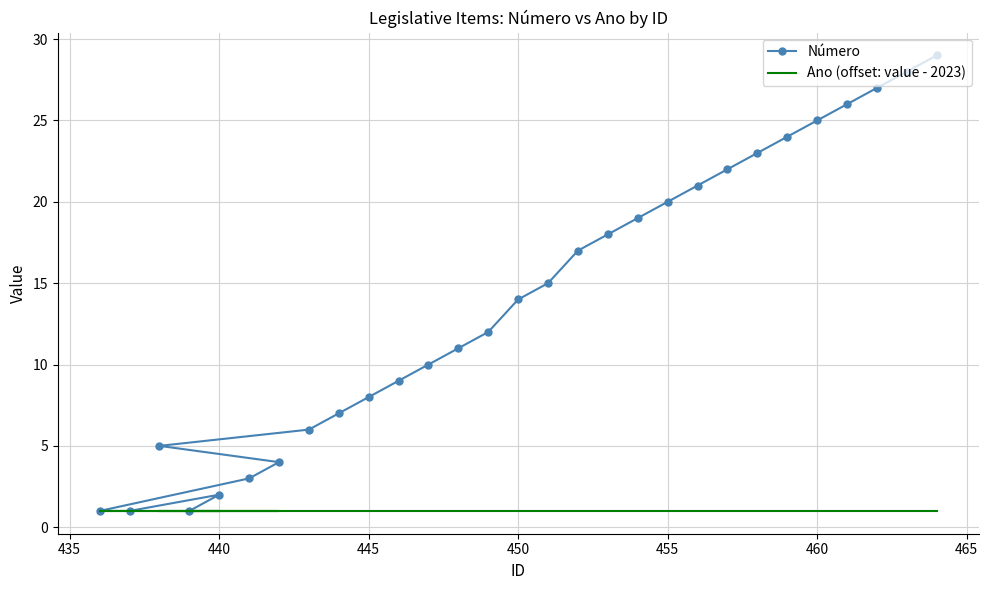

True or false: Número has a value of 22 at 15.

False